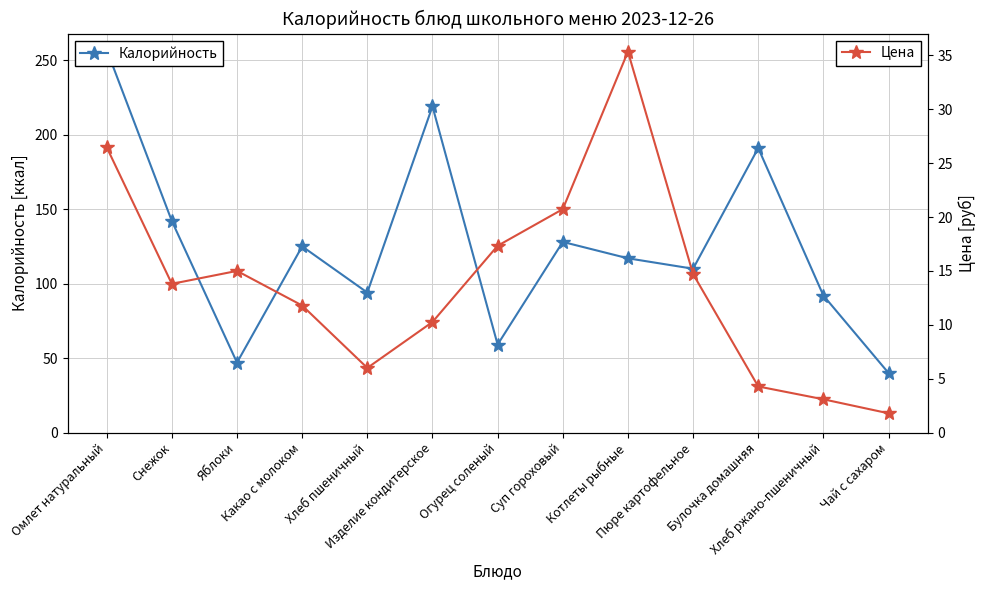

True or false: Цена and Калорийность intersect in this chart.

False